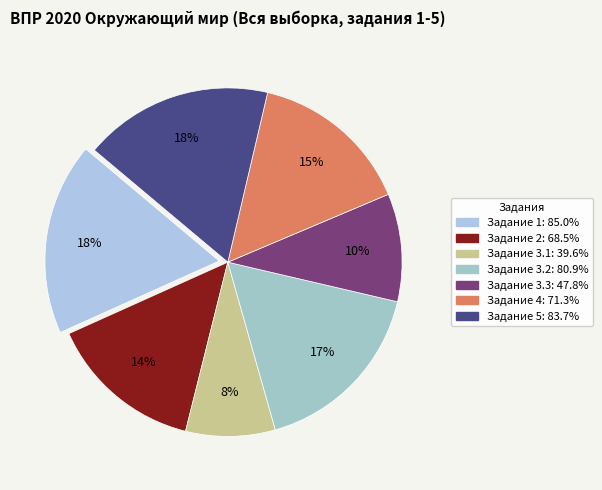

Count the number of slices in the pie.

7